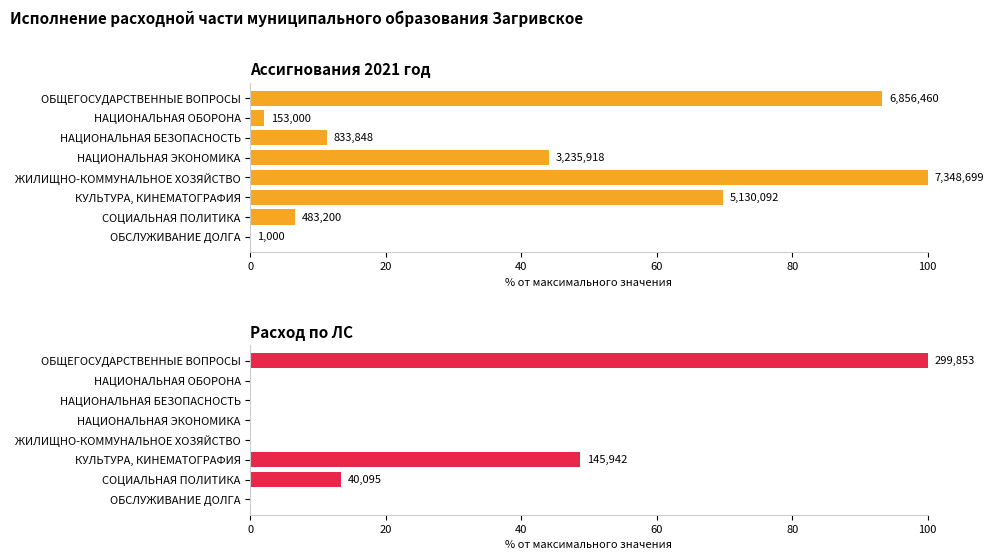

What is the spread (max minus min) of values at СОЦИАЛЬНАЯ ПОЛИТИКА?

6.8